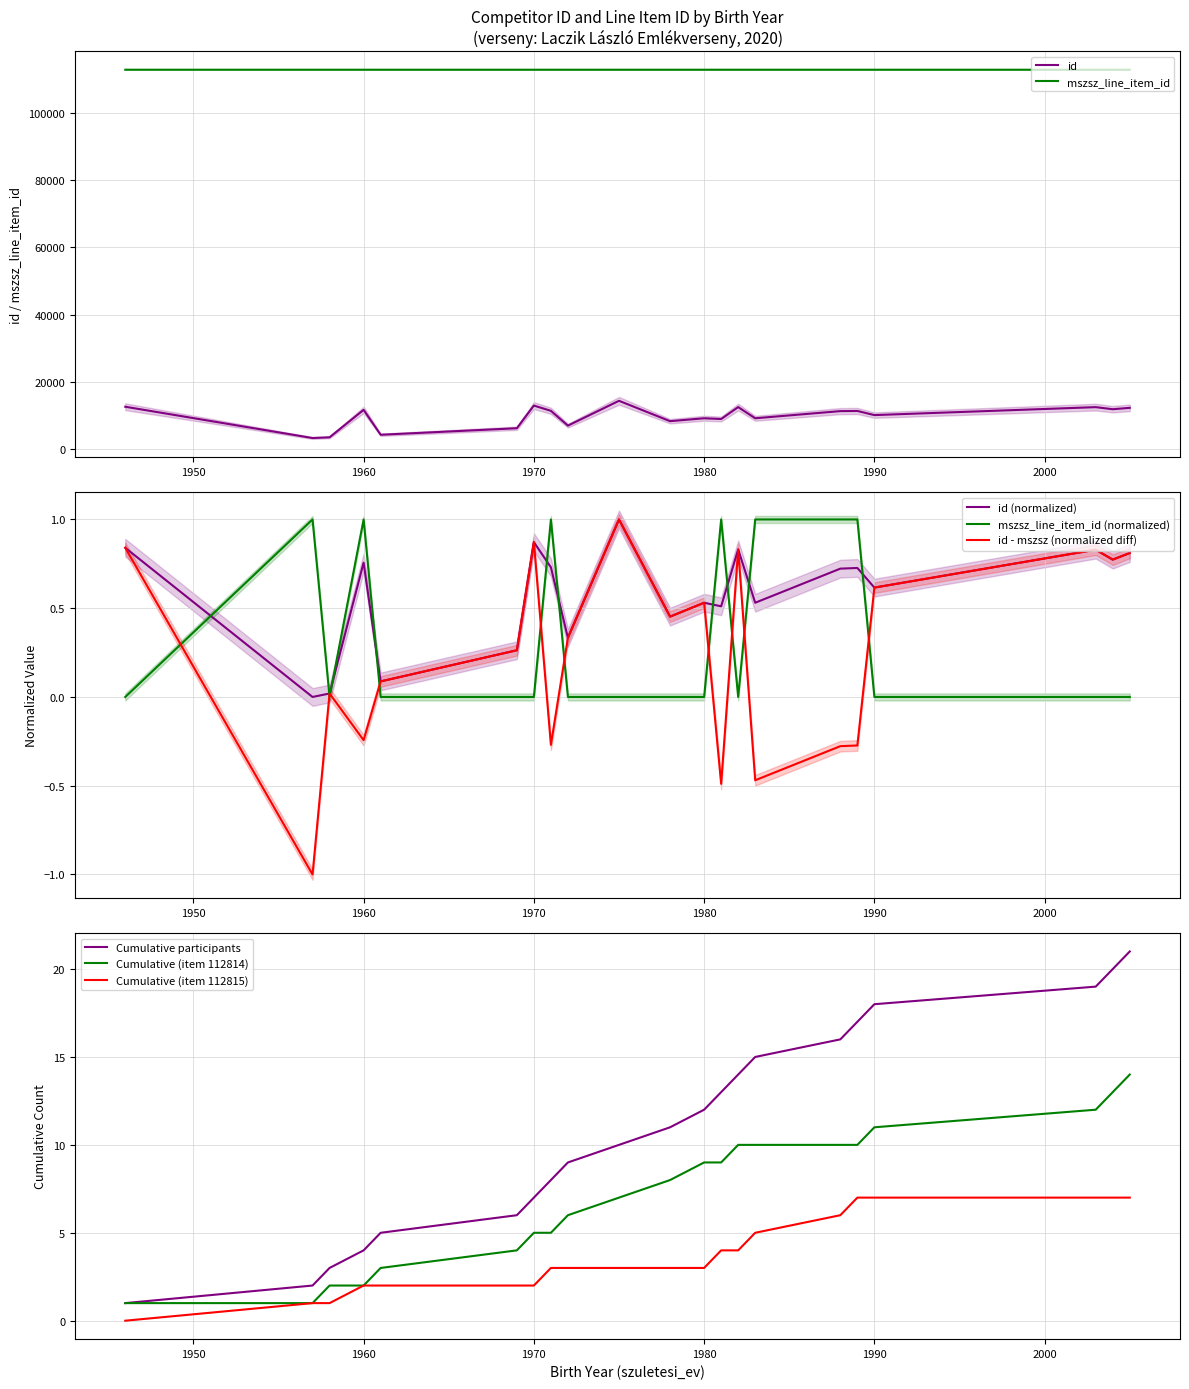

True or false: id and mszsz_line_item_id cross at least once.

False